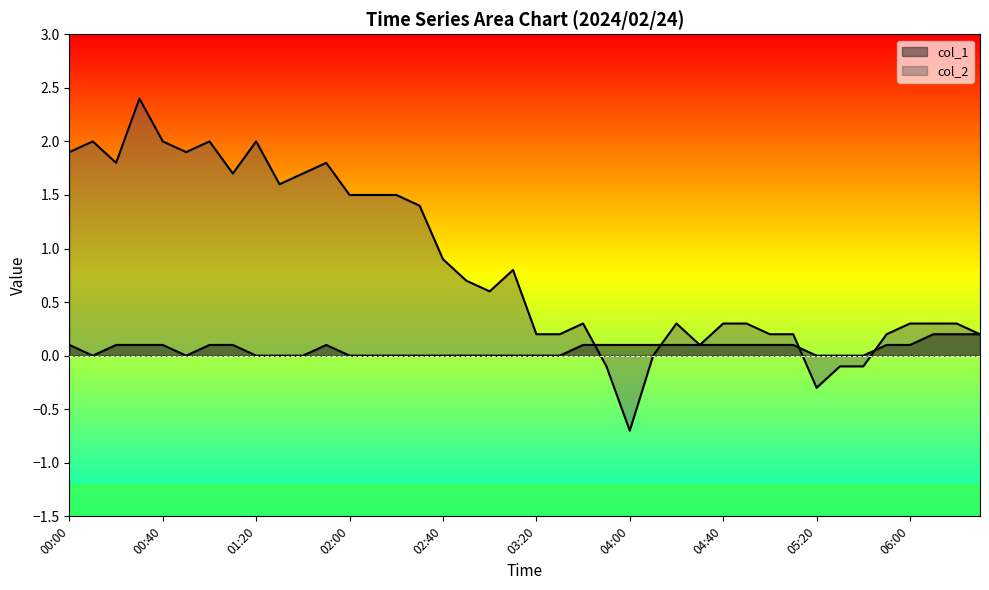

What position from the left is 03:30?

22